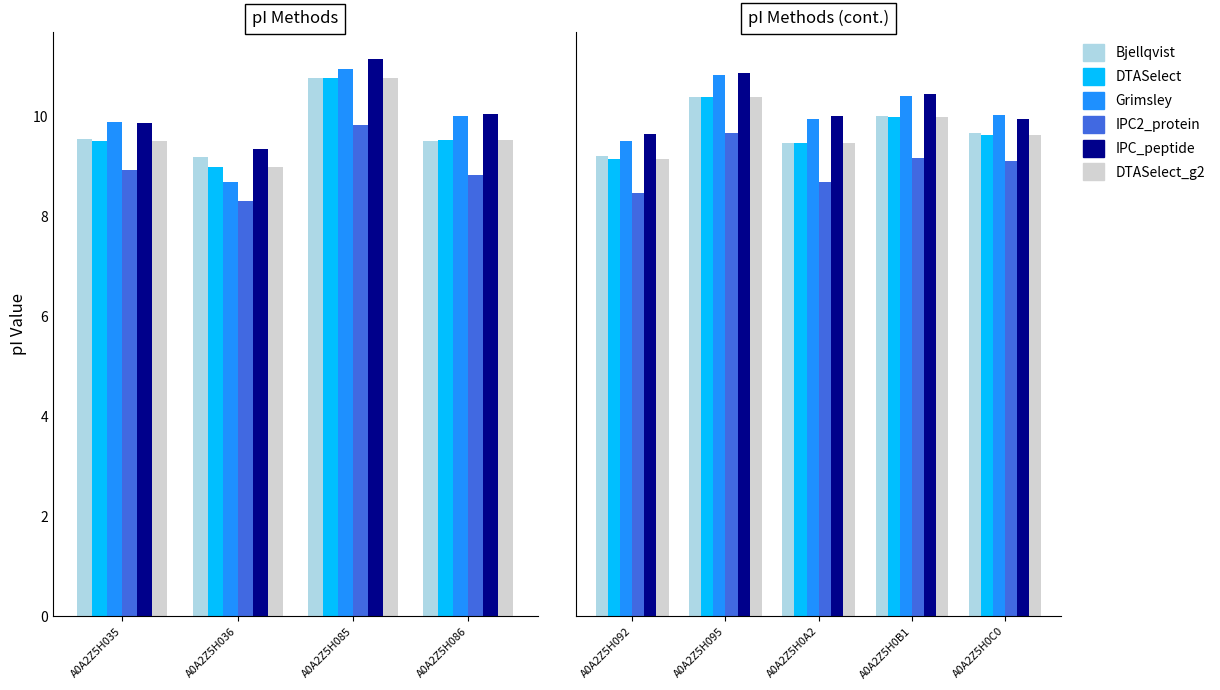

The value of Grimsley at A0A2Z5H095 is 3.3. True or false?

False